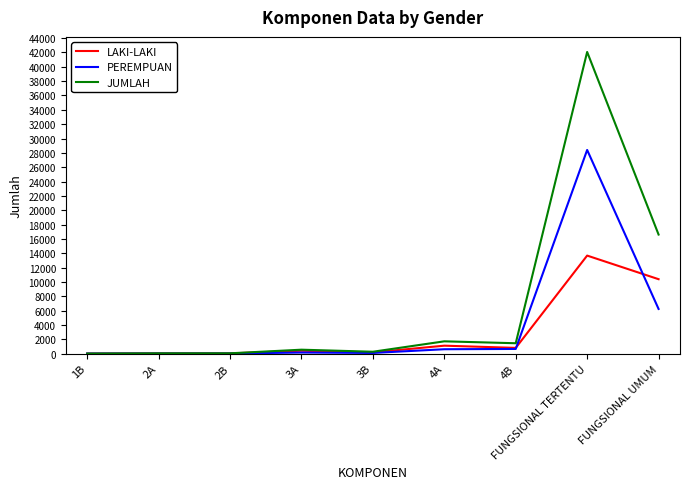

How many lines are shown in the chart?

3